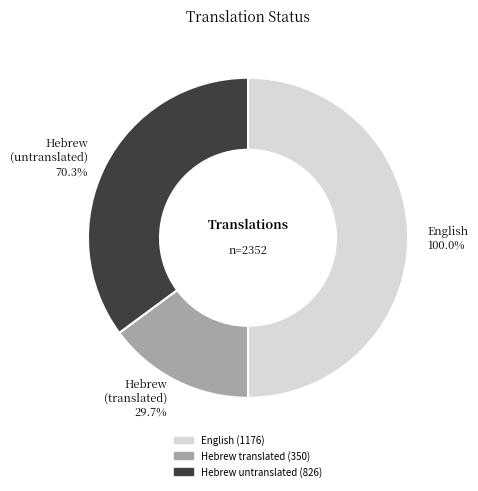

Is the sum of Hebrew and English greater than half?

Yes